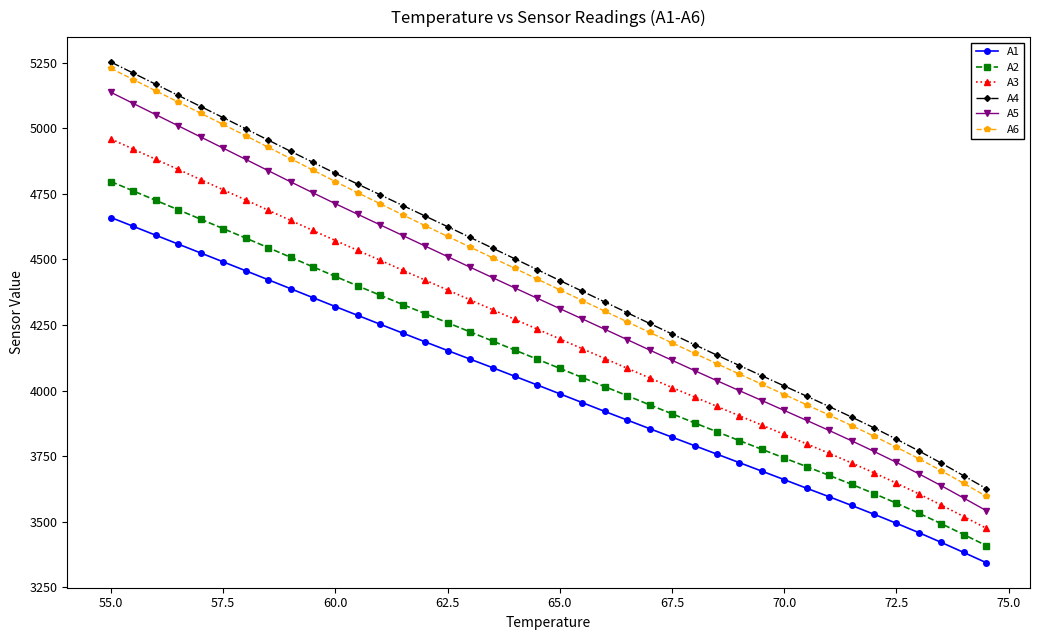

What is the value of the A4 point at the 23rd from the left?

4337.8